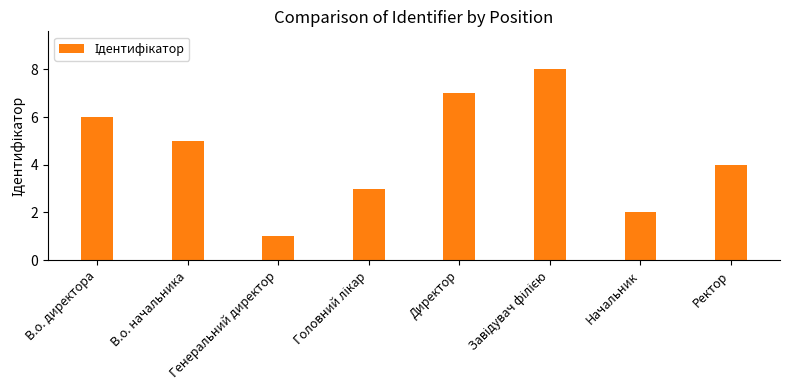

Between Директор and Генеральний директор, which is larger?

Директор